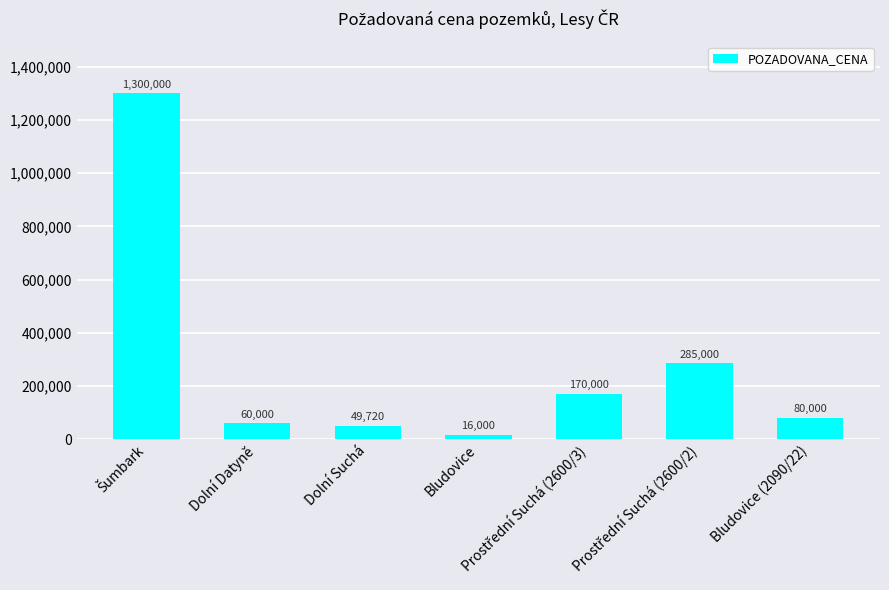

Count the number of data series in this chart.

1